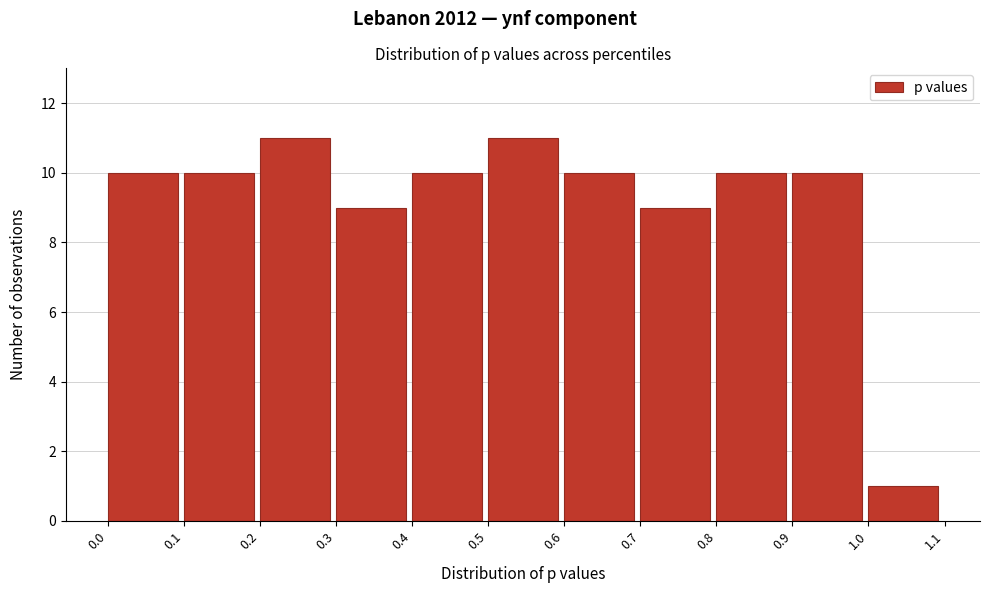

Reading left to right, list every bar in this chart as the range it spans on the x-axis followed by its height. The values are not printed on the chart, so give them approximately, as read against the axis.

0.0 to 0.1: 10
0.1 to 0.2: 10
0.2 to 0.3: 11
0.3 to 0.4: 9
0.4 to 0.5: 10
0.5 to 0.6: 11
0.6 to 0.7: 10
0.7 to 0.8: 9
0.8 to 0.9: 10
0.9 to 1.0: 10
1.0 to 1.1: 1